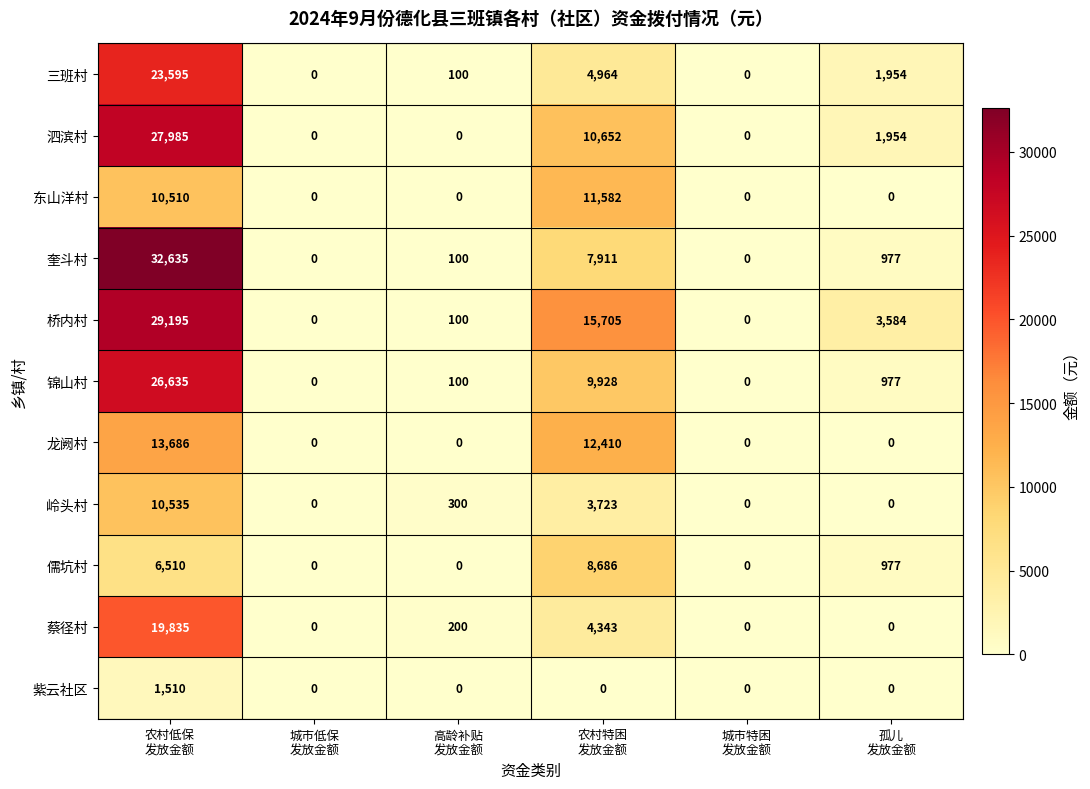

What is the difference between the second highest and second lowest values in the 儒坑村 series?

6510